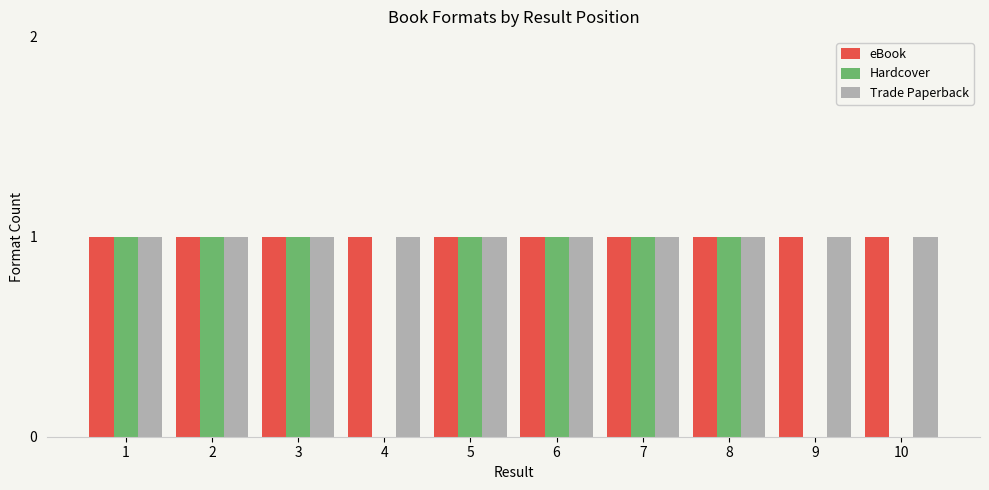

Reading left to right, what are all the values shown in this chart?

eBook: 1	1	1	1	1	1	1	1	1	1
Hardcover: 1	1	1	0	1	1	1	1	0	0
Trade Paperback: 1	1	1	1	1	1	1	1	1	1